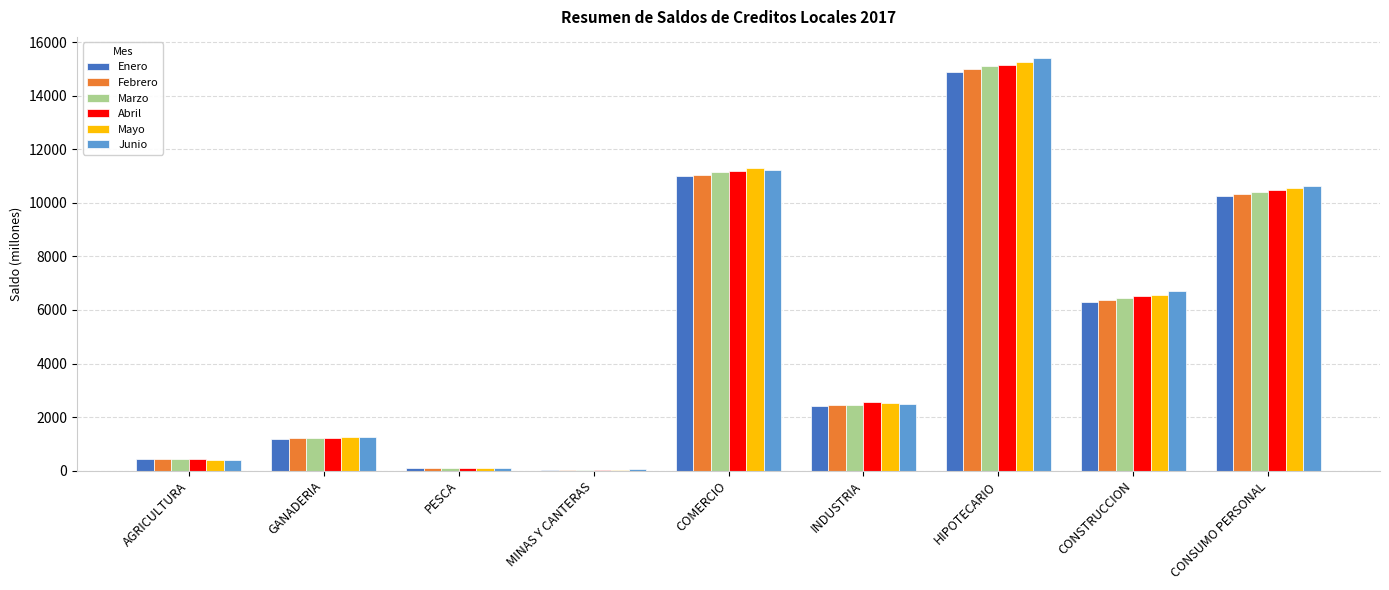

True or false: Mayo has a value of 15229.8 at CONSUMO PERSONAL.

False